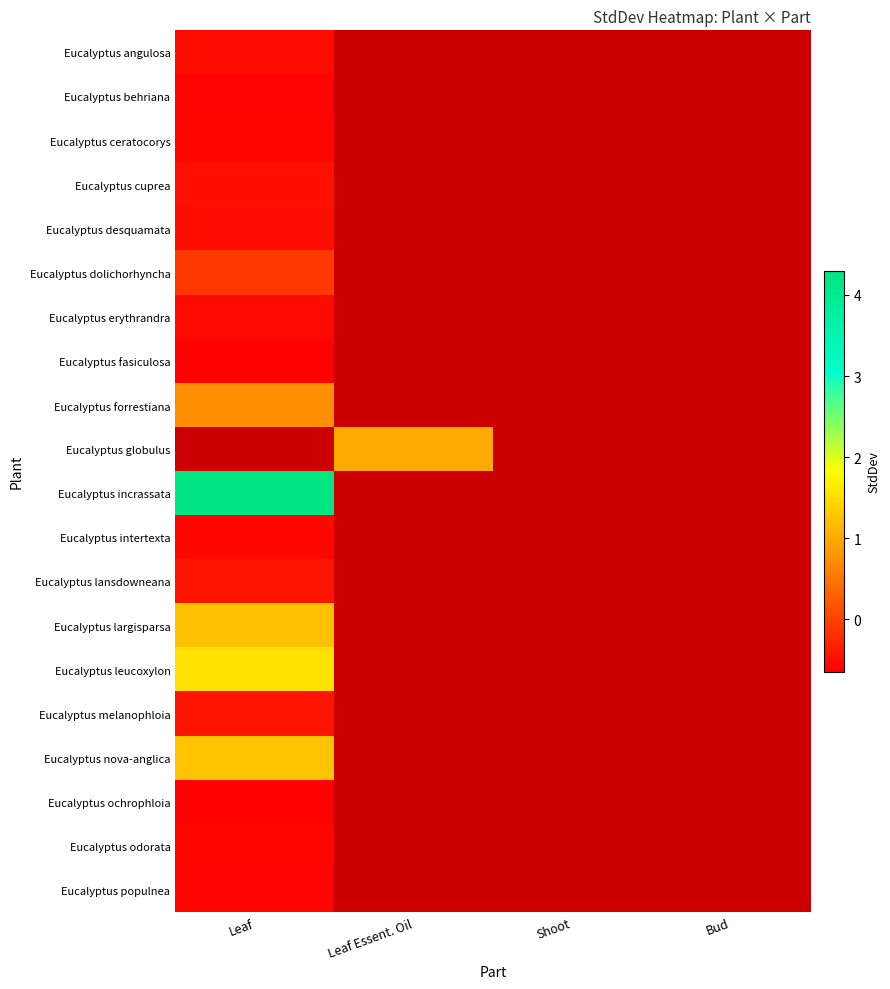

List the labels in order of Eucalyptus melanophloia value, largest first.

Leaf, Leaf Essent. Oil, Shoot, Bud